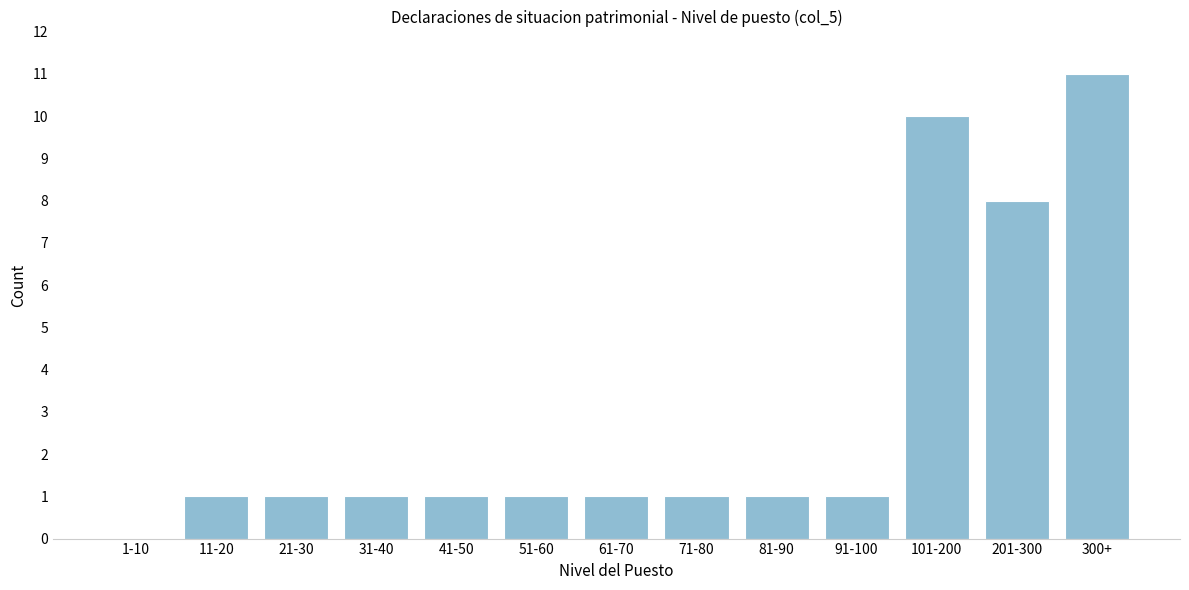

Reading right to left, list all the values displayed in this chart.

300+=11	201-300=8	101-200=10	91-100=1	81-90=1	71-80=1	61-70=1	51-60=1	41-50=1	31-40=1	21-30=1	11-20=1	1-10=0